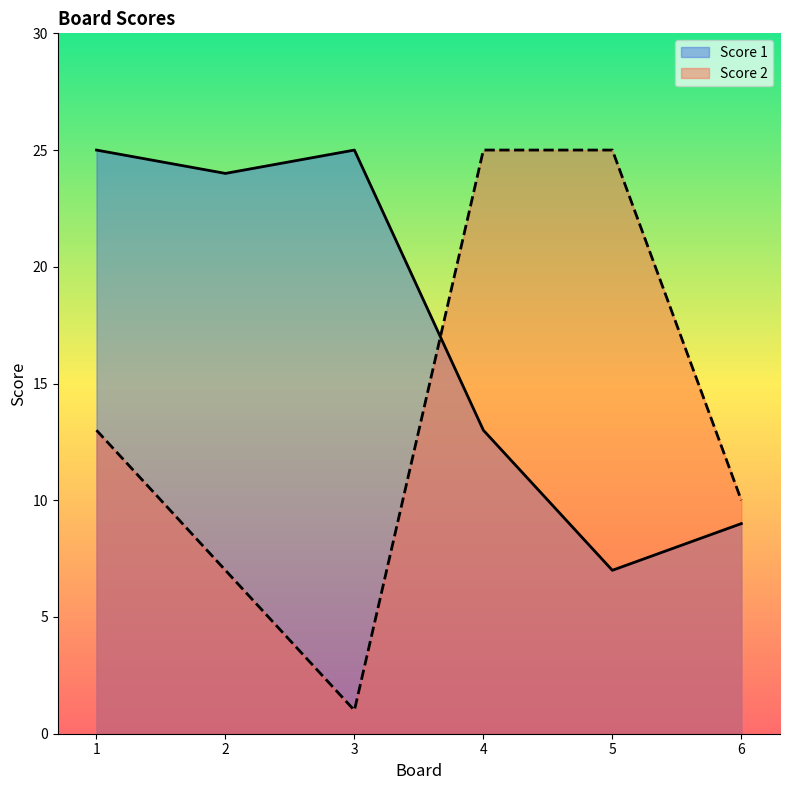

Is the value of Score 2 at 6 greater than the value of Score 1 at 3?

No